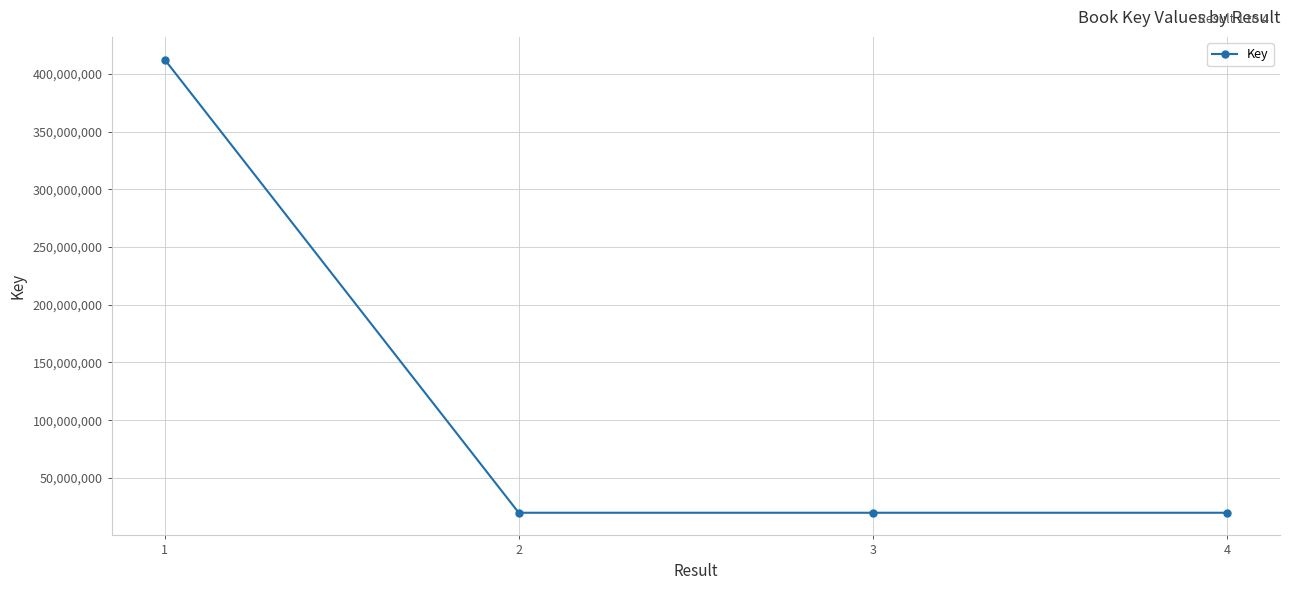

At which category does the chart reach its peak across all series?

1